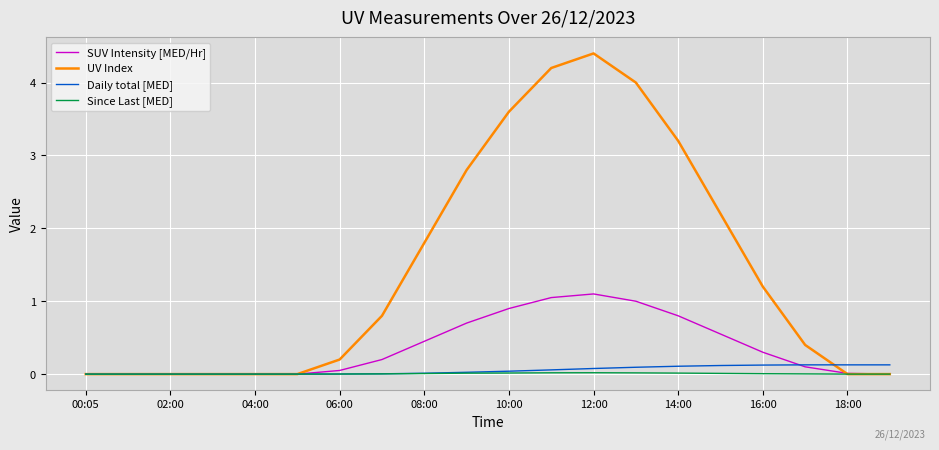

Is this an area chart (filled region under the line)?

No